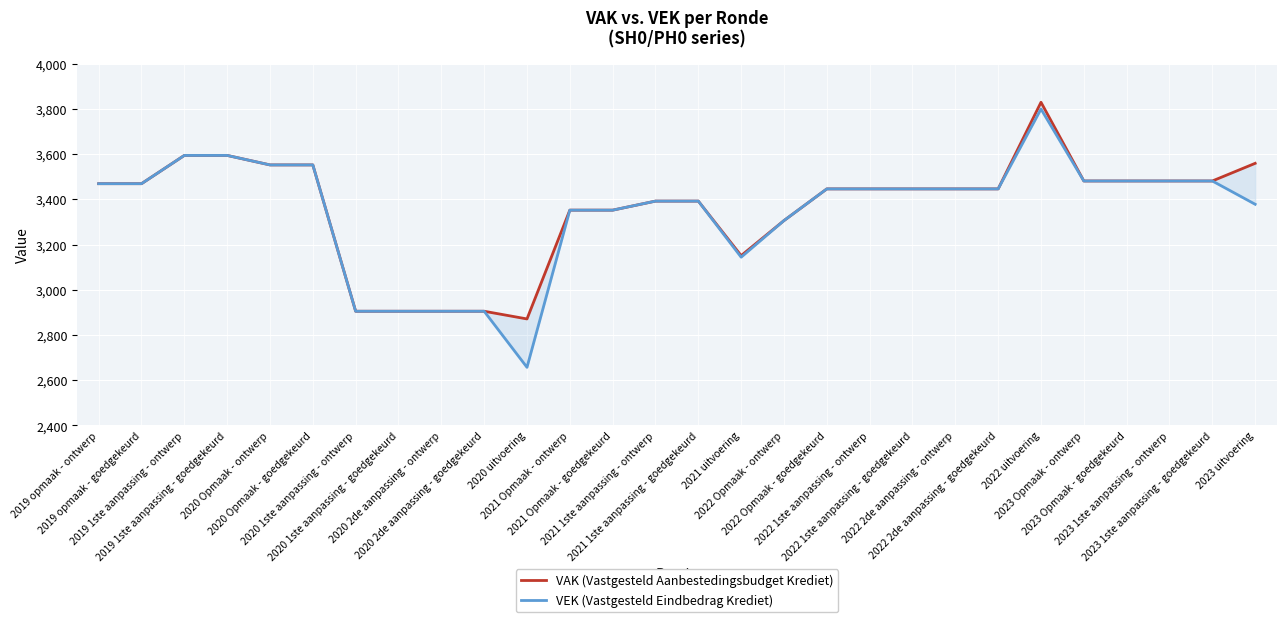

What is the value of the VEK (Vastgesteld Eindbedrag Krediet) point at the 23rd from the left?

3799